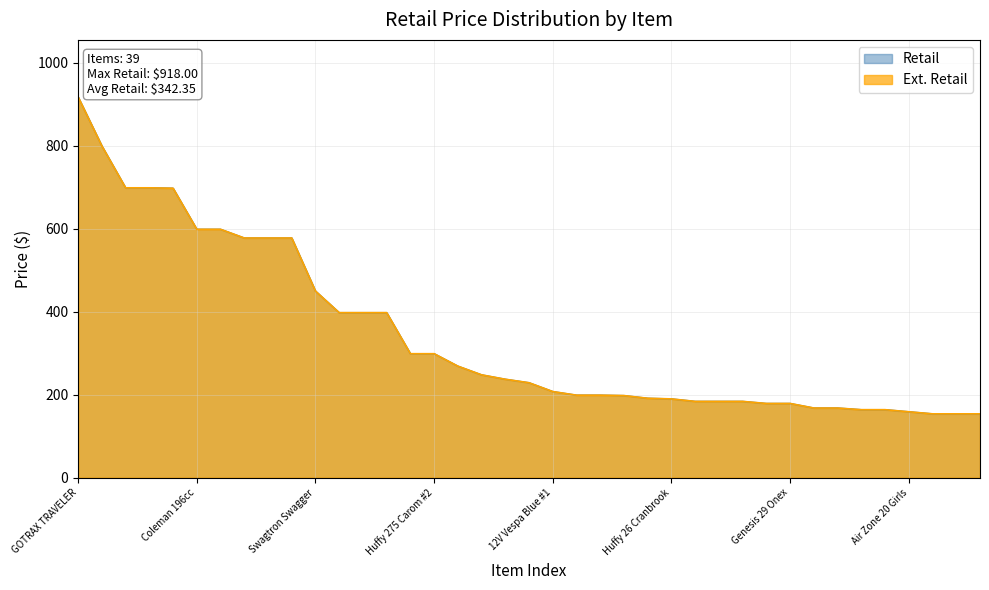

What is the label of the 34th point from the left?

Genesis 24 Bella